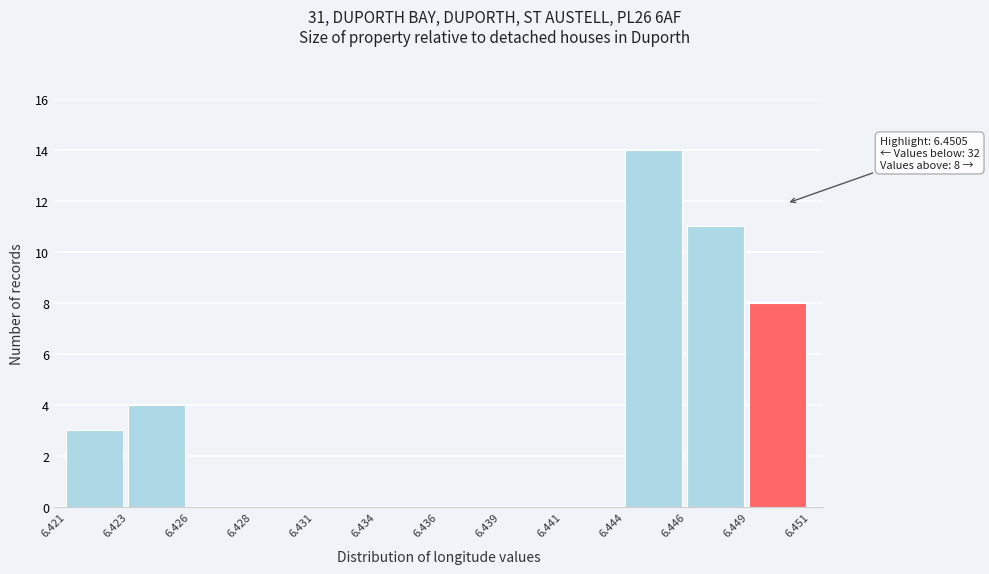

Reading left to right, transcribe all the data shown in this chart.

6.421=3	6.423=4	6.426=0	6.428=0	6.431=0	6.434=0	6.436=0	6.439=0	6.441=0	6.444=14	6.446=11	6.449=8